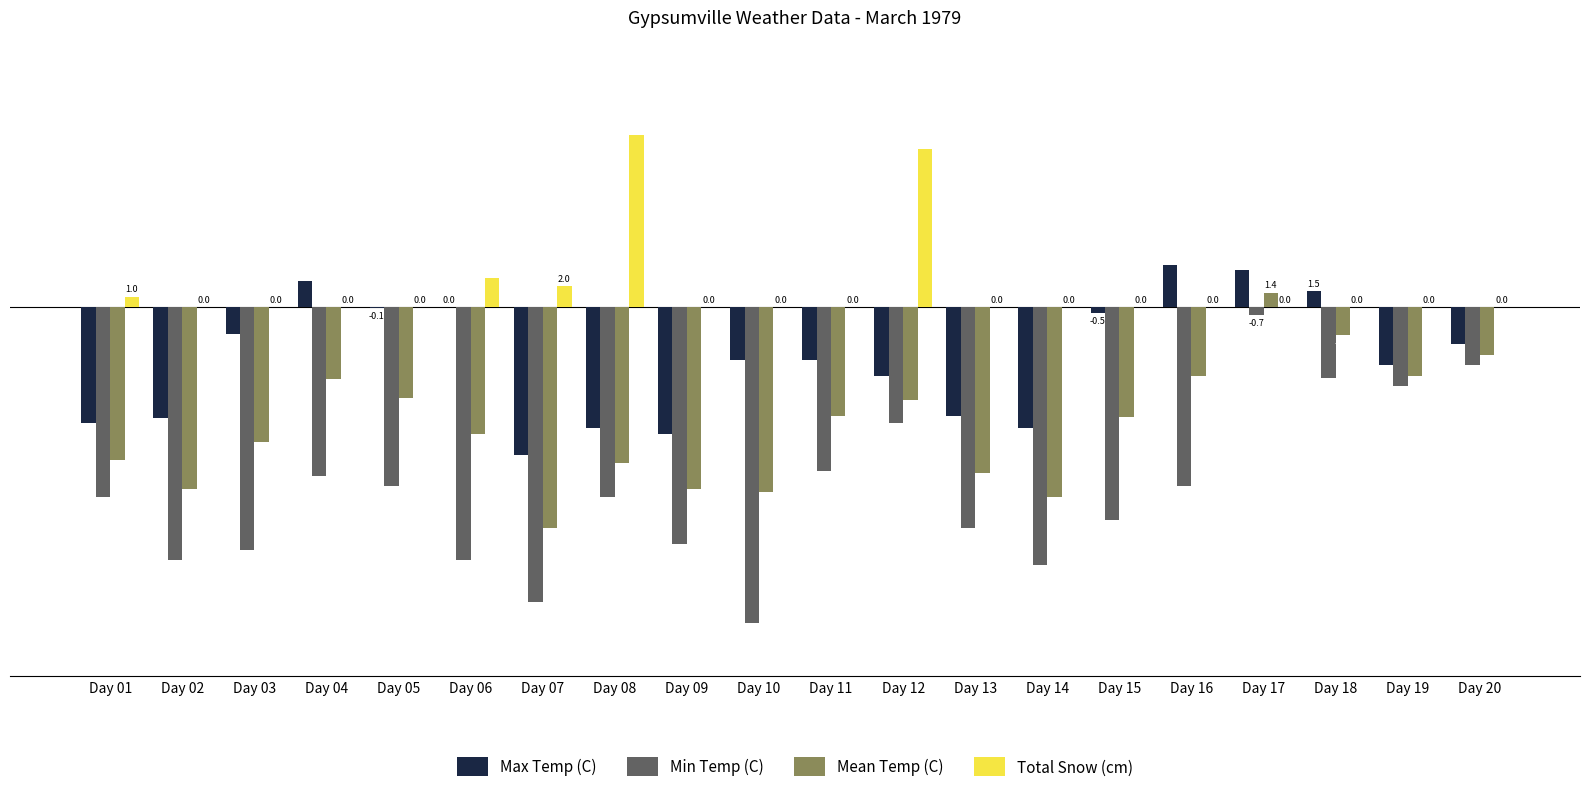

The value of Mean Temp (C) at Day 10 is -28.1. True or false?

False